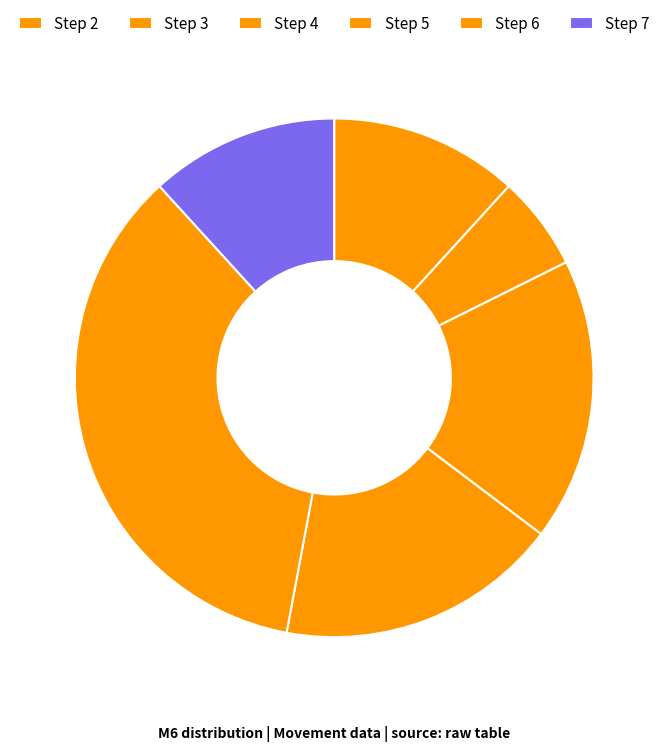

True or false: Step 2 accounts for 11% of the total.

True